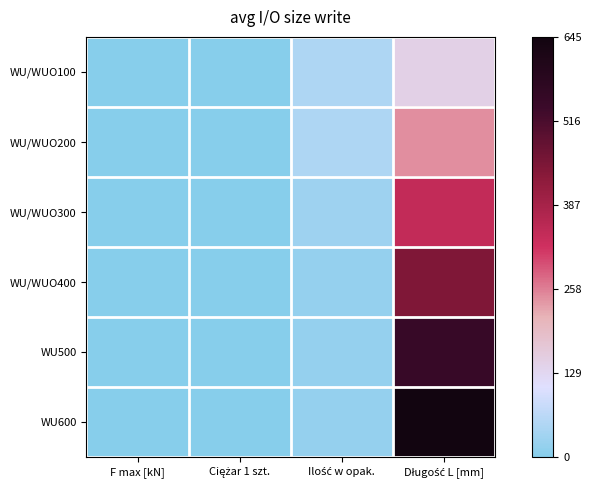

List the series in order of their peak value, highest first.

WU600, WU500, WU/WUO400, WU/WUO300, WU/WUO200, WU/WUO100